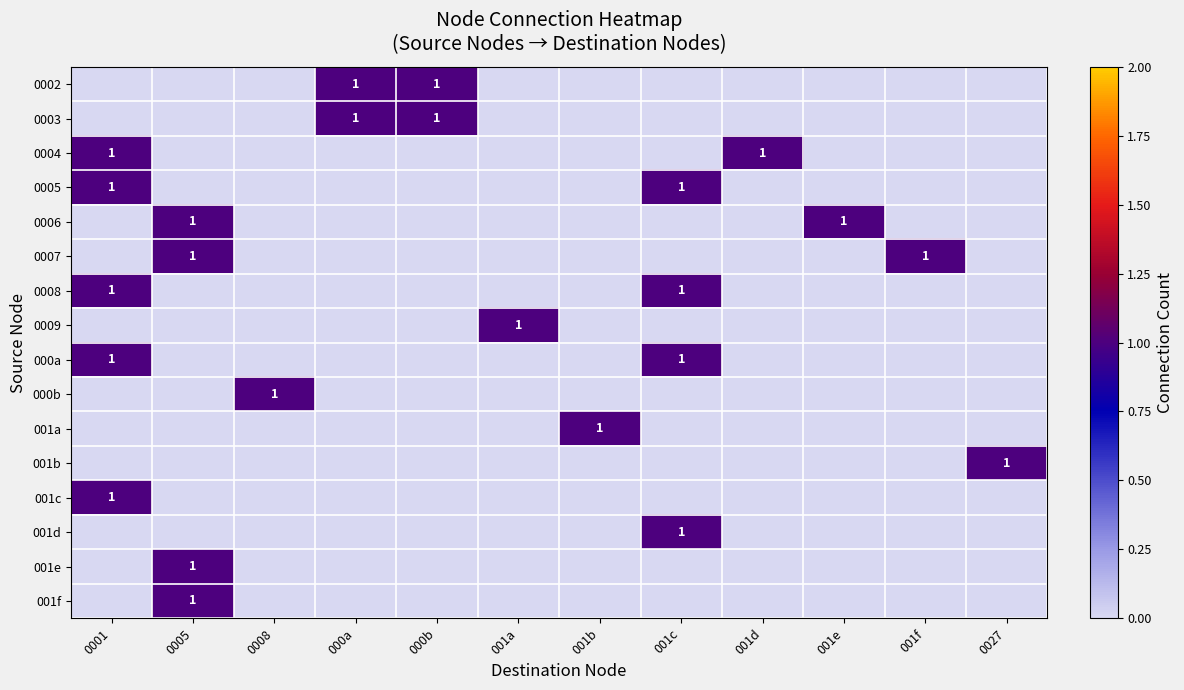

Which label corresponds to the largest value in the chart?

000a